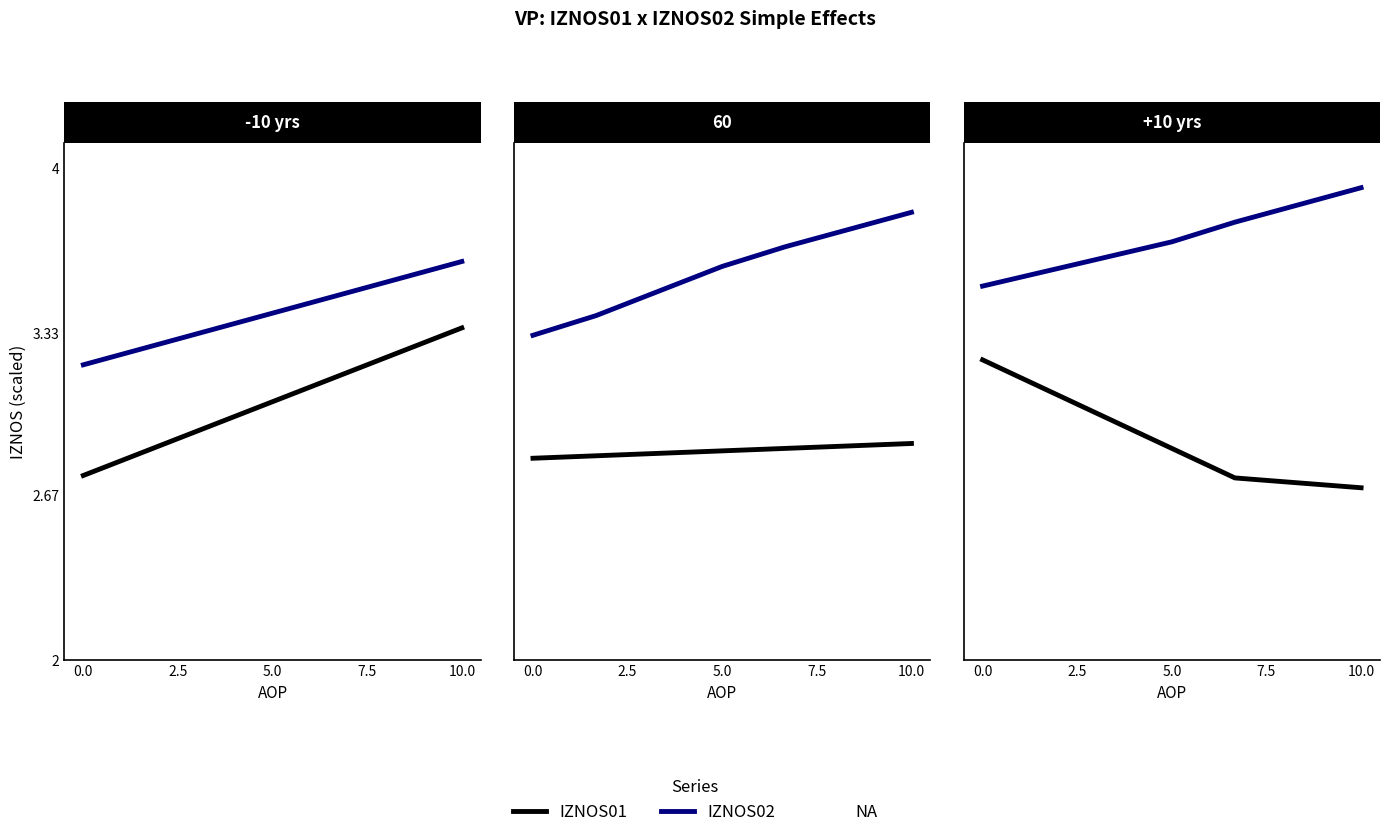

Which series changed the most between 5 and 6?

IZNOS02